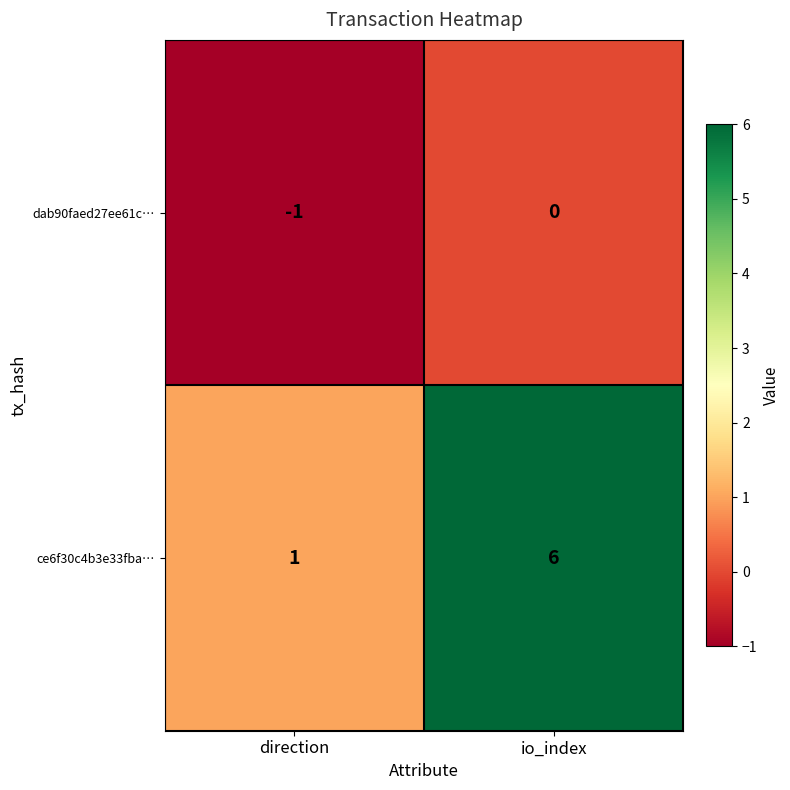

Rank the series by their average value, from lowest to highest.

dab90faed27ee61c…, ce6f30c4b3e33fba…